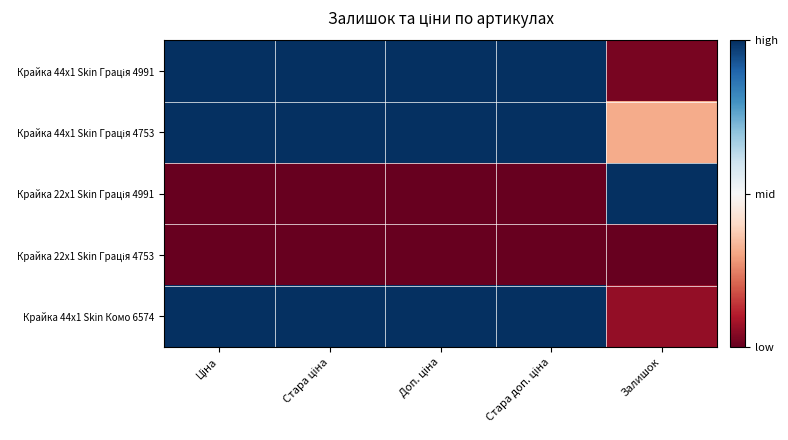

Rank the series by their maximum value, from lowest to highest.

Крайка 22x1 Skin Грація 4753, Крайка 44x1 Skin Грація 4991, Крайка 44x1 Skin Грація 4753, Крайка 22x1 Skin Грація 4991, Крайка 44x1 Skin Комо 6574